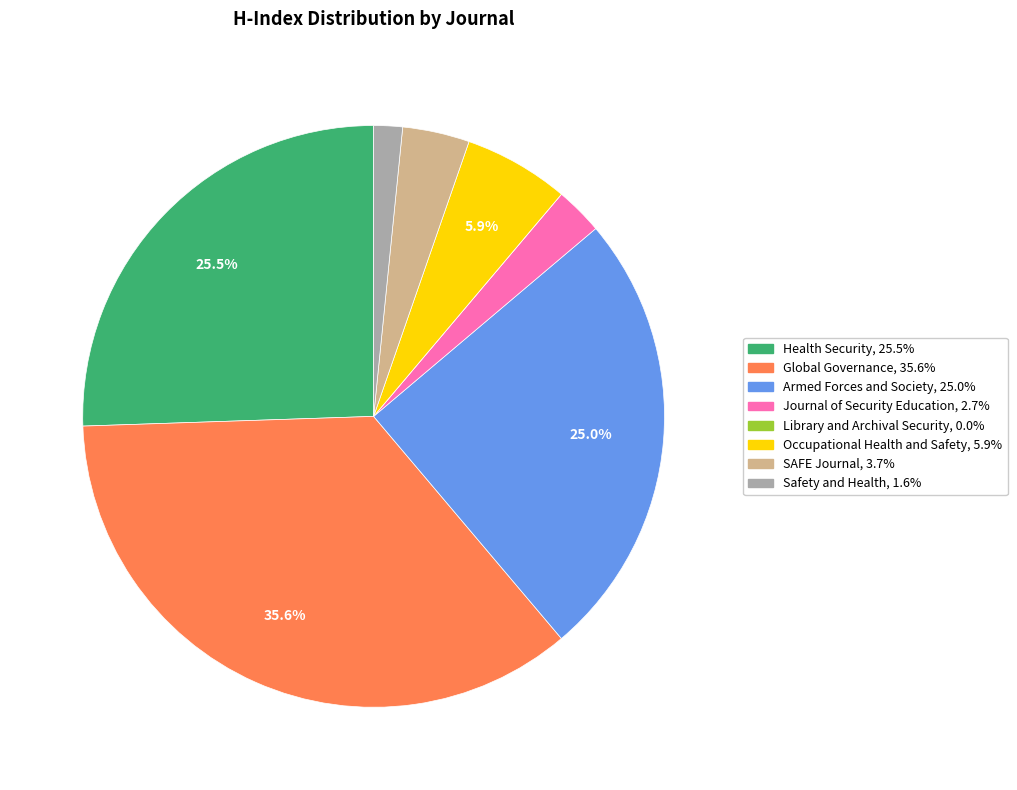

Between Journal of Security Education and Safety and Health, which is larger?

Journal of Security Education